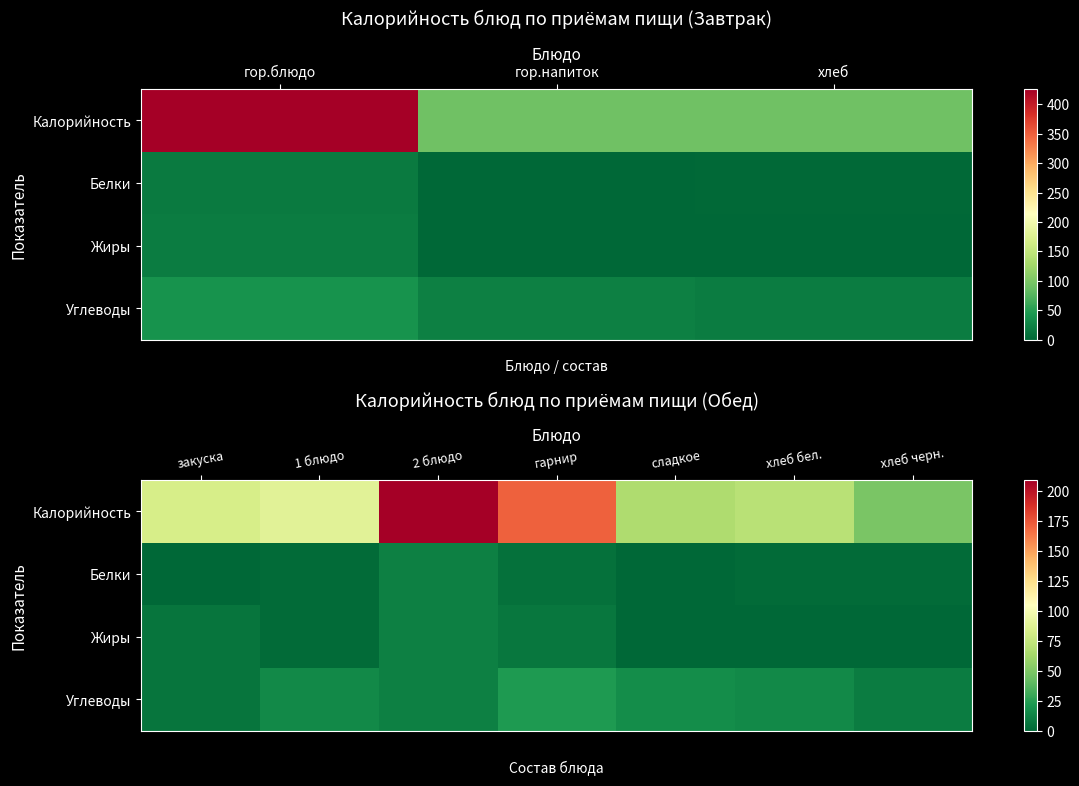

Is the value of Жиры at хлеб бел. greater than the value of Углеводы at 2 блюдо?

No